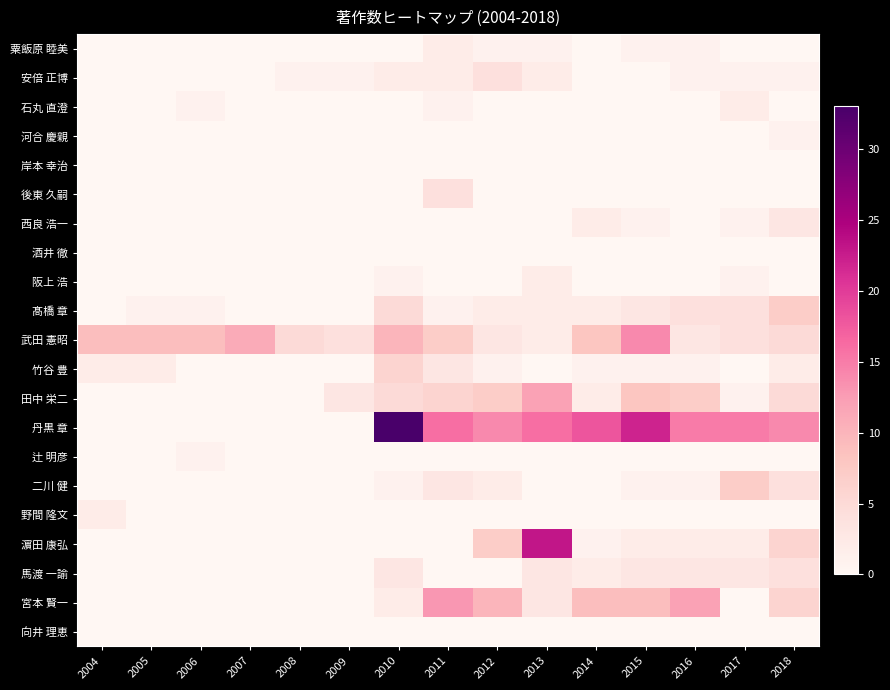

Which series has the largest total across all categories?

丹黒 章